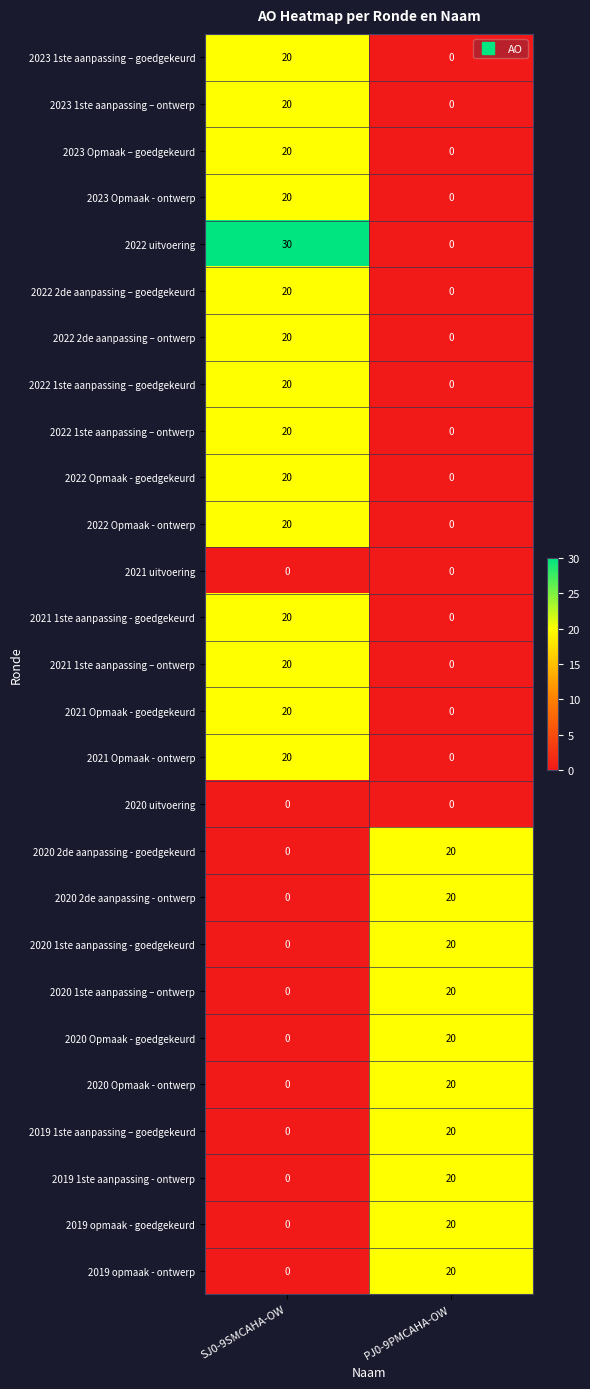

True or false: 2020 1ste aanpassing – ontwerp has a value of 6 at PJ0-9PMCAHA-OW.

False